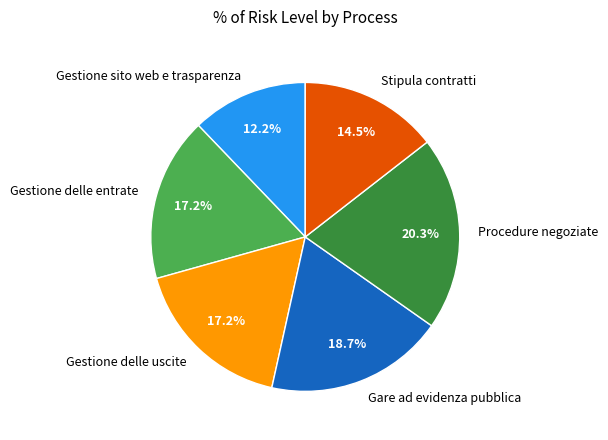

To the nearest percent, what portion does Gestione delle uscite represent?

17%